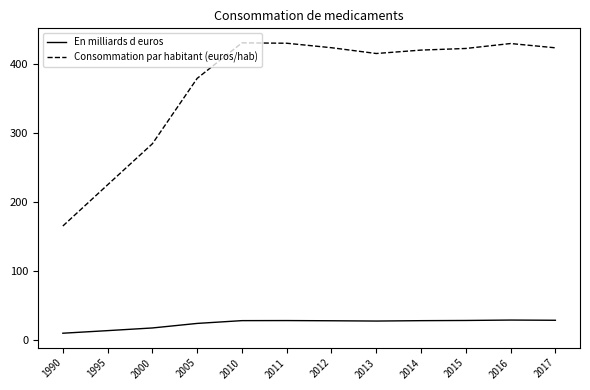

True or false: En milliards d euros and Consommation par habitant (euros/hab) intersect in this chart.

False